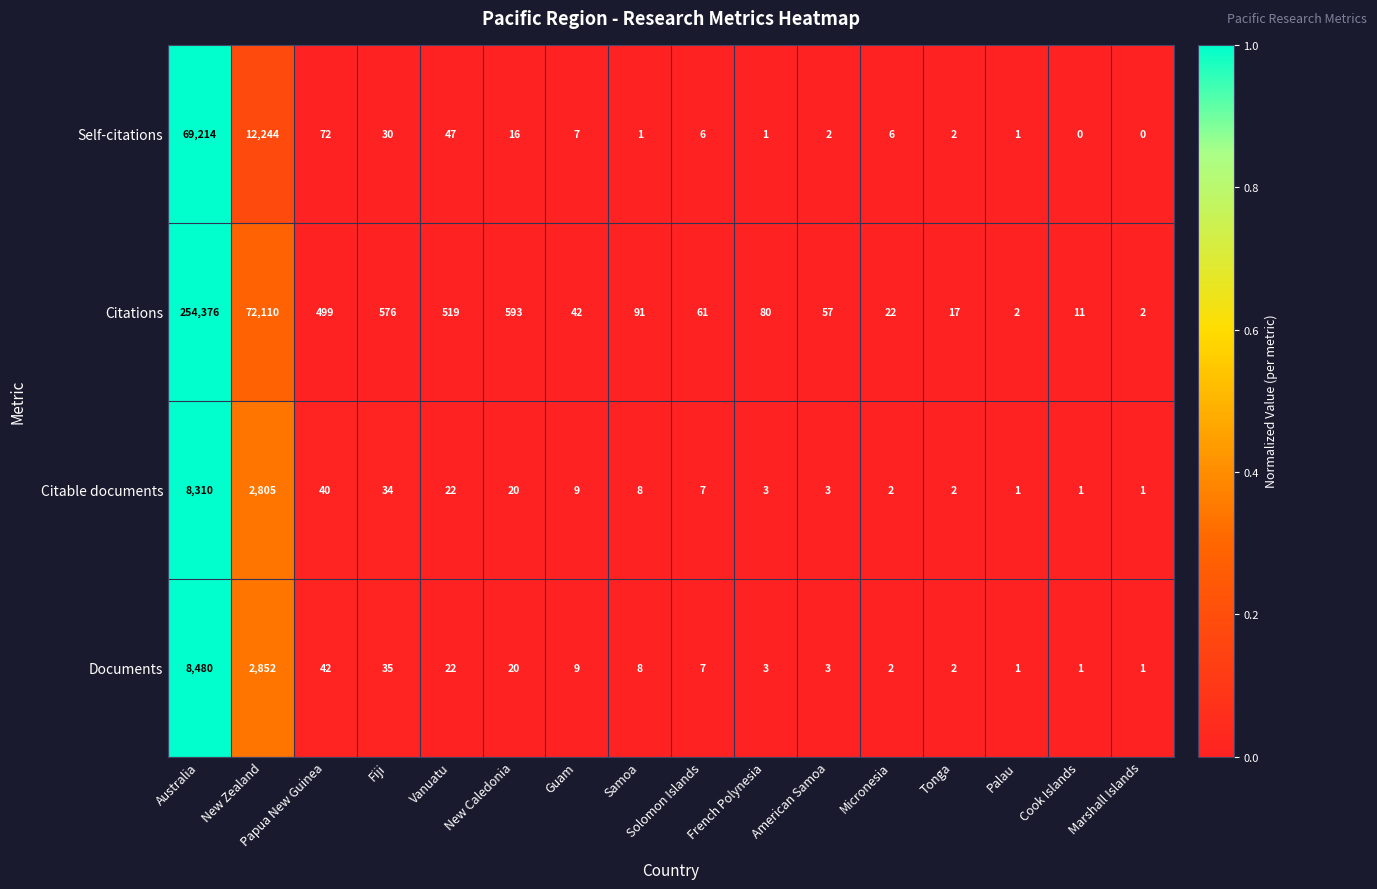

List the series in order of their peak value, highest first.

Citations, Self-citations, Documents, Citable documents